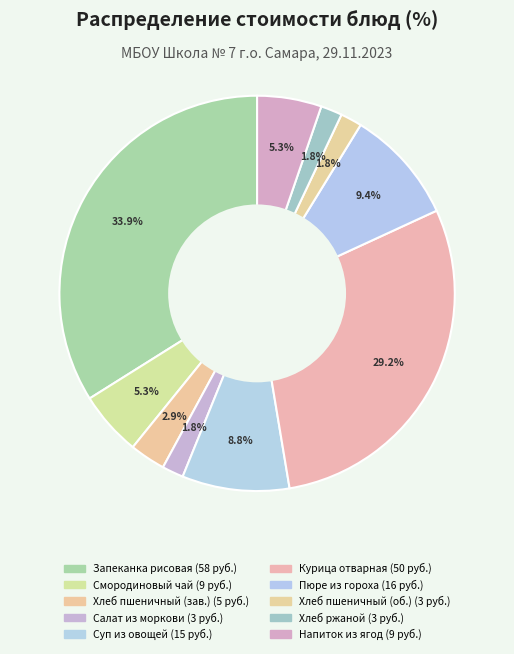

Is there any slice that represents more than half of the pie?

No